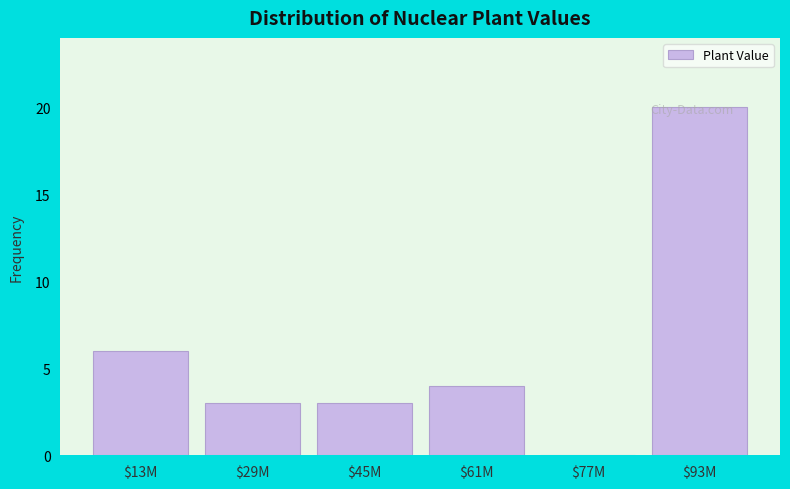

What is the sum of all values?

36